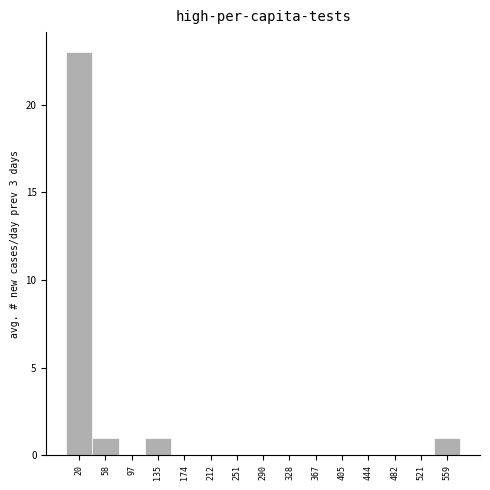

How tall is the bar that spans 115 to 155 on the x-axis? Neither the bar edges nor the heights are printed on the chart, so give them approximately, as read against the axes.

1